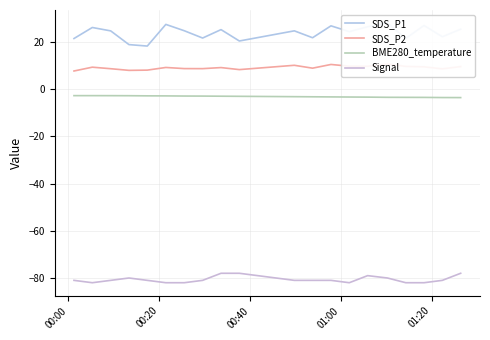

List the series in order of their peak value, lowest first.

Signal, BME280_temperature, SDS_P2, SDS_P1